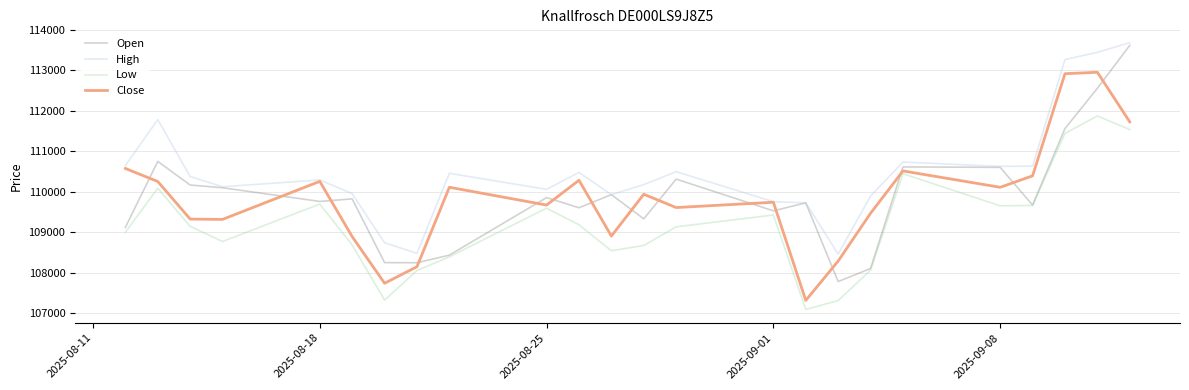

What are all the series names shown in the legend?

Open, High, Low, Close